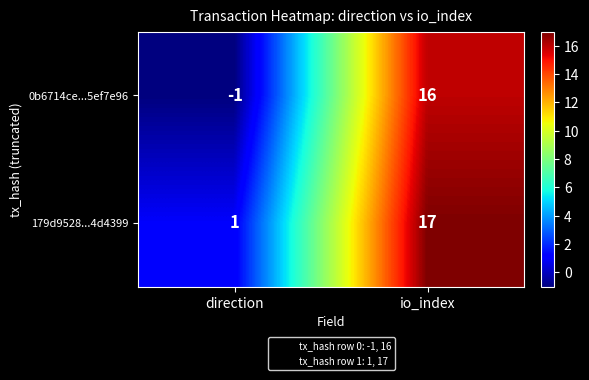

Which series has the largest total across all categories?

179d9528...4d4399